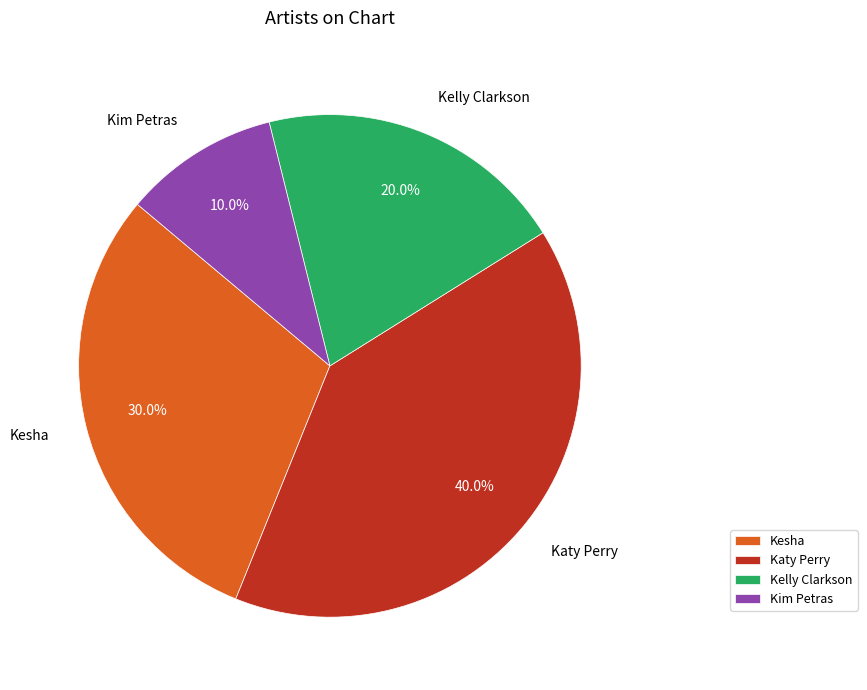

Approximately how many times larger is the value at Kelly Clarkson compared to Kesha?

0.7